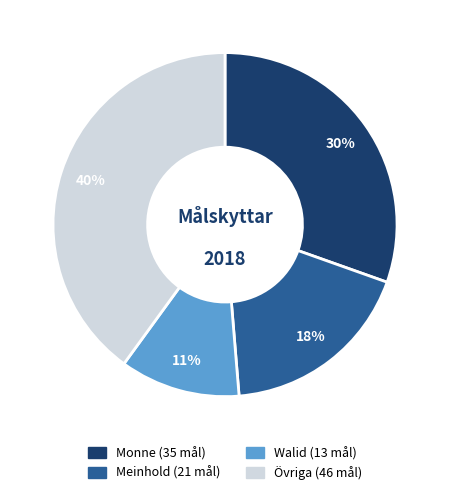

Is there any slice that represents more than half of the pie?

No